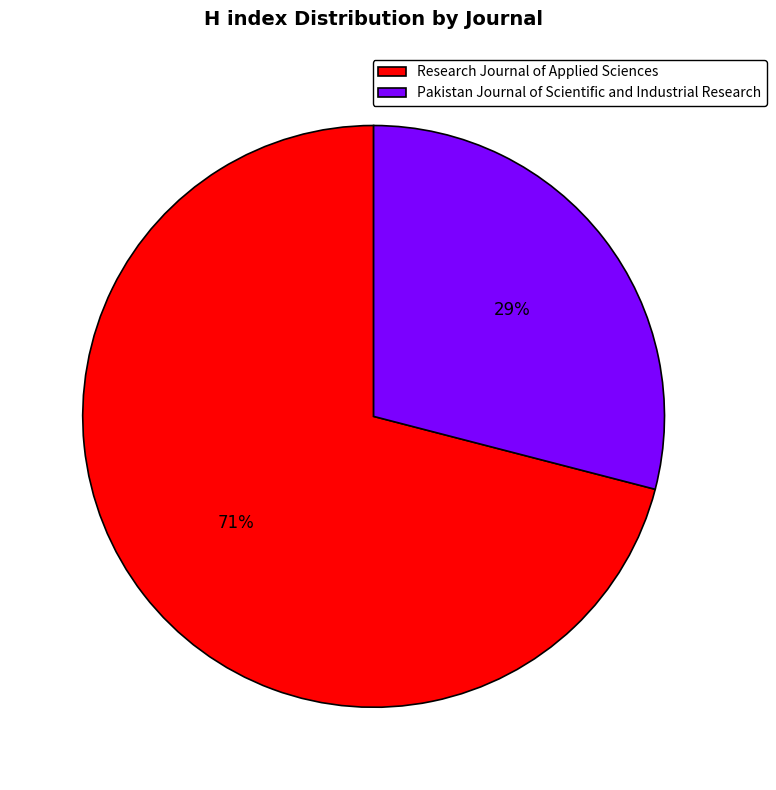

Does any single category account for the majority?

Yes